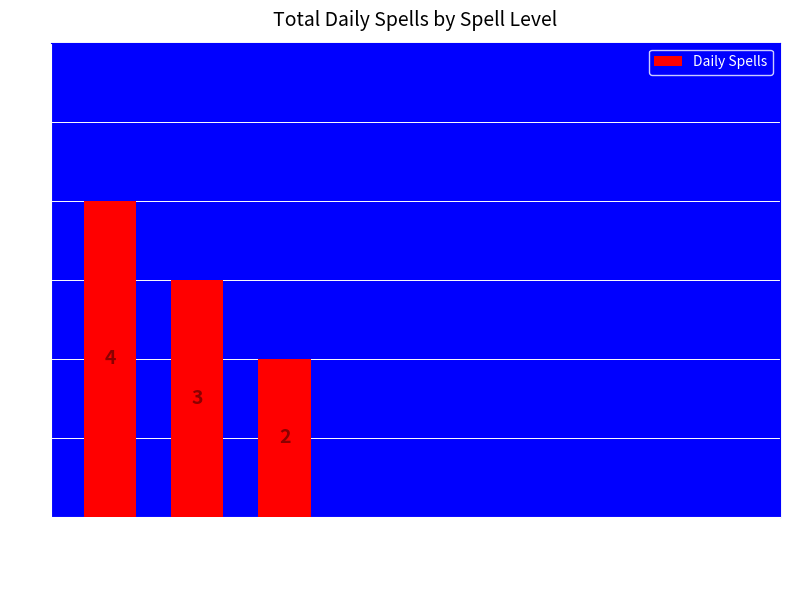

The chart shows a value of 0 at 5th. True or false?

True